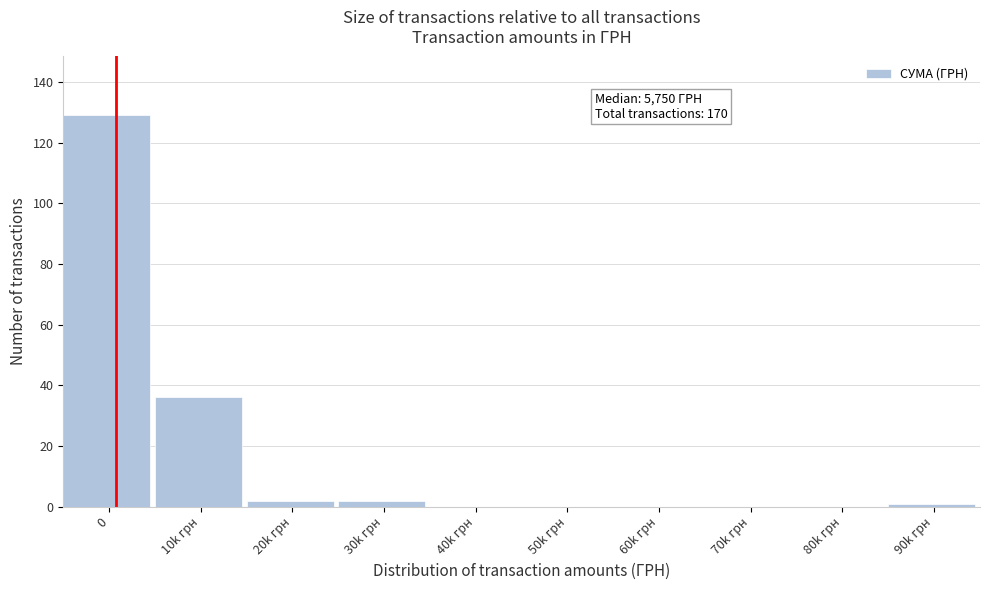

Reading left to right, extract all data points from this chart.

0=129	10k грн=36	20k грн=2	30k грн=2	40k грн=0	50k грн=0	60k грн=0	70k грн=0	80k грн=0	90k грн=1